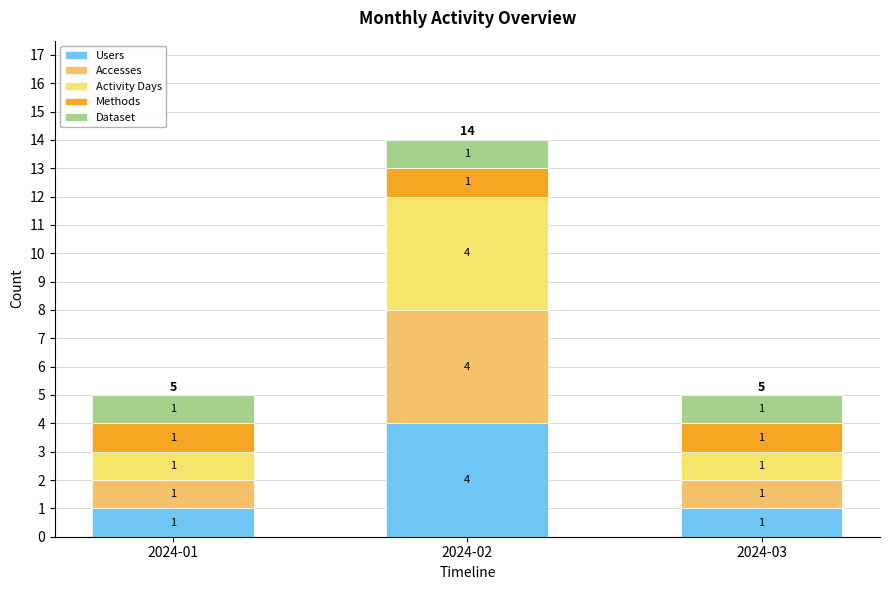

At how many categories does at least one series exceed 3?

1